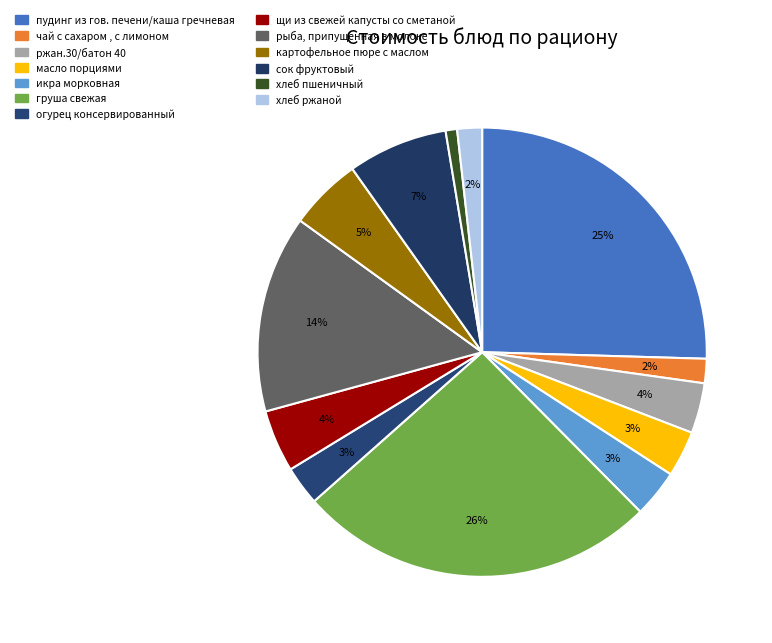

To the nearest percent, what portion does хлеб ржаной represent?

2%